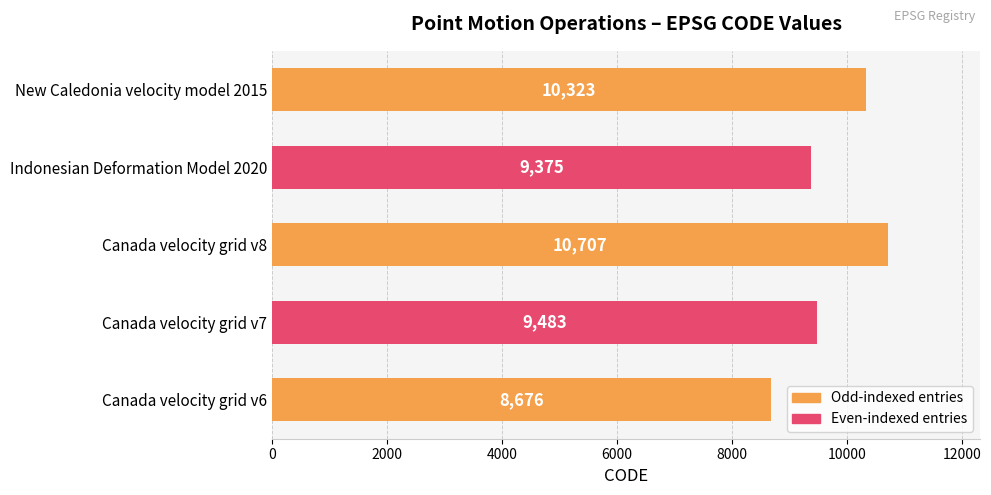

Reading bottom to top, extract all data points from this chart.

Canada velocity grid v6=8676	Canada velocity grid v7=9483	Canada velocity grid v8=10707	Indonesian Deformation Model 2020=9375	New Caledonia velocity model 2015=10323